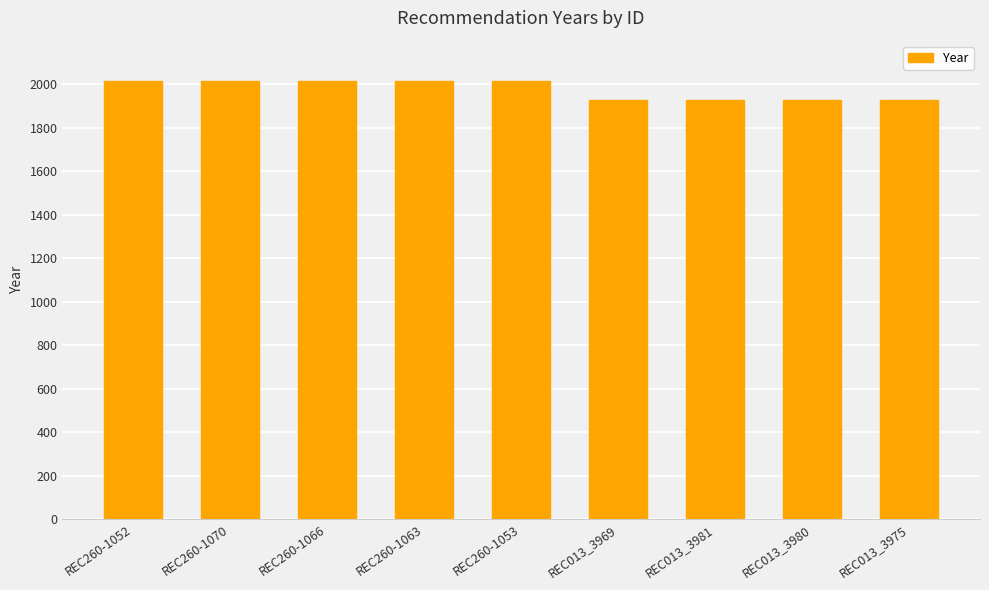

What is the minimum value shown in the chart?

1927